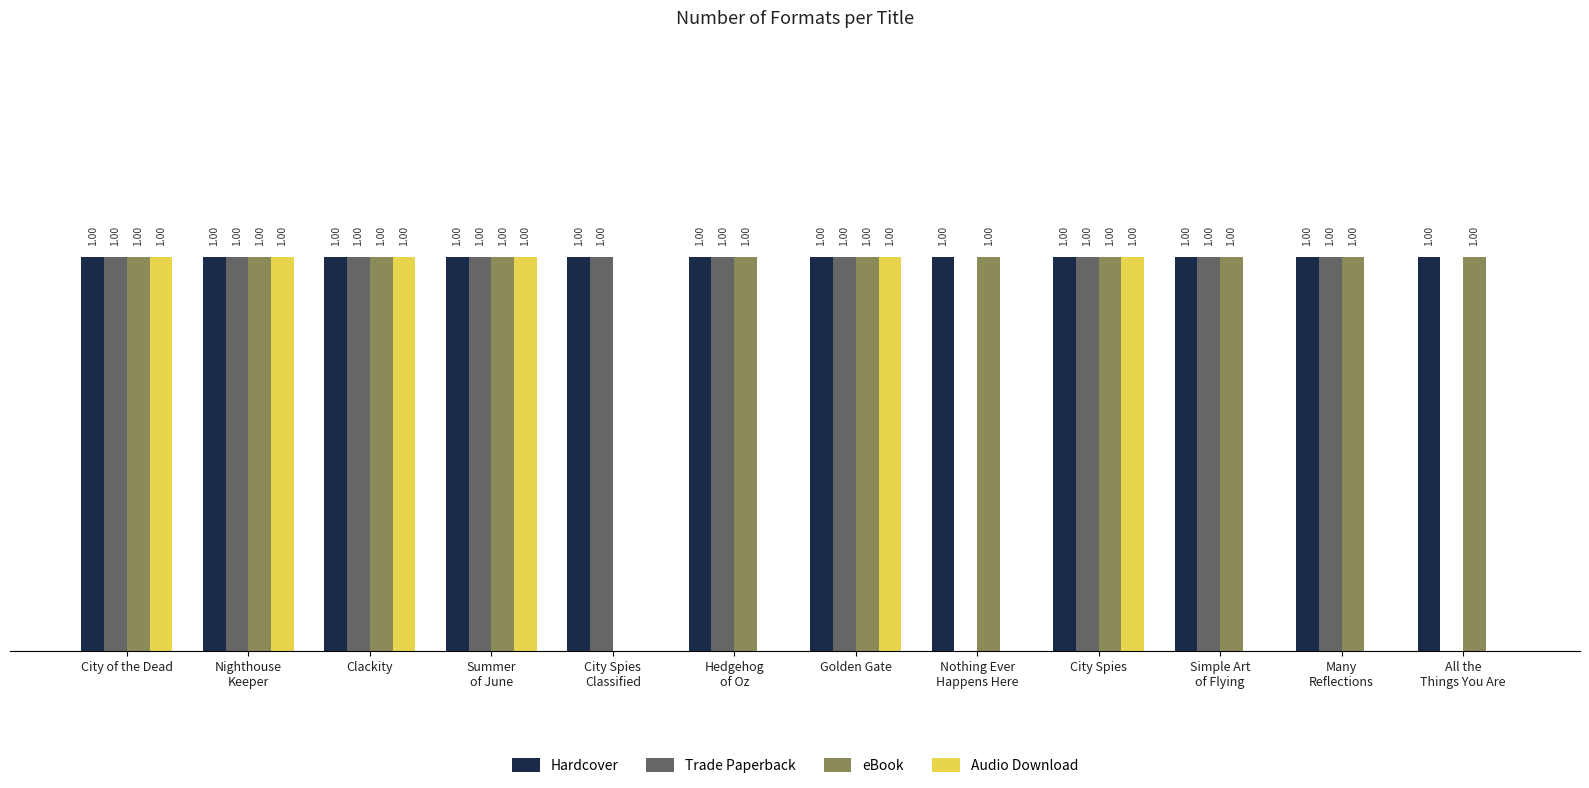

Which series has the largest total across all categories?

Hardcover